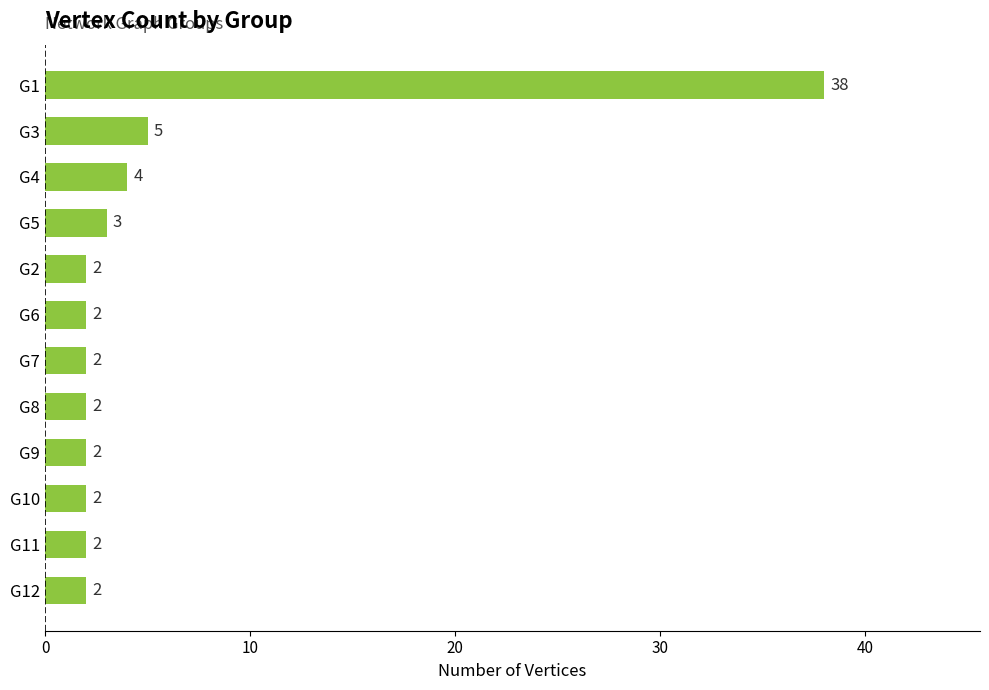

Reading top to bottom, list all the values displayed in this chart.

G1=38	G3=5	G4=4	G5=3	G2=2	G6=2	G7=2	G8=2	G9=2	G10=2	G11=2	G12=2